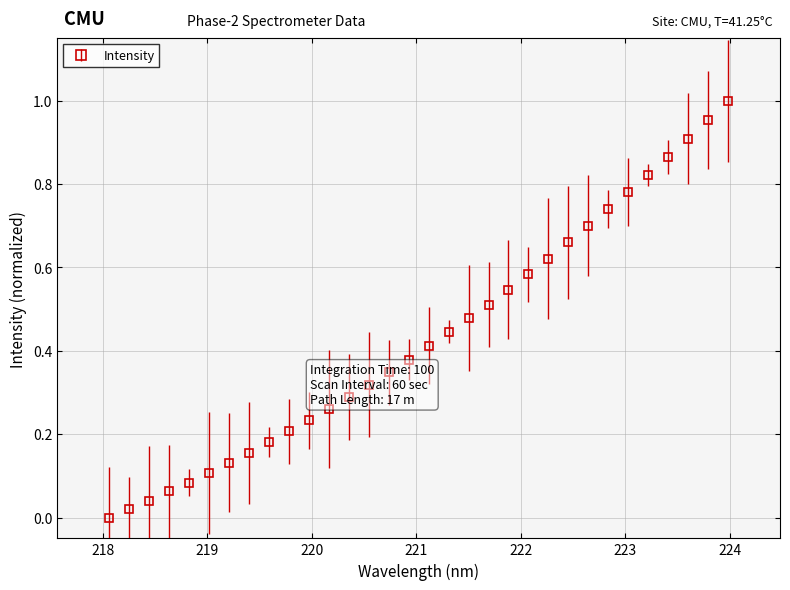

What is the sum of all values?

13.8